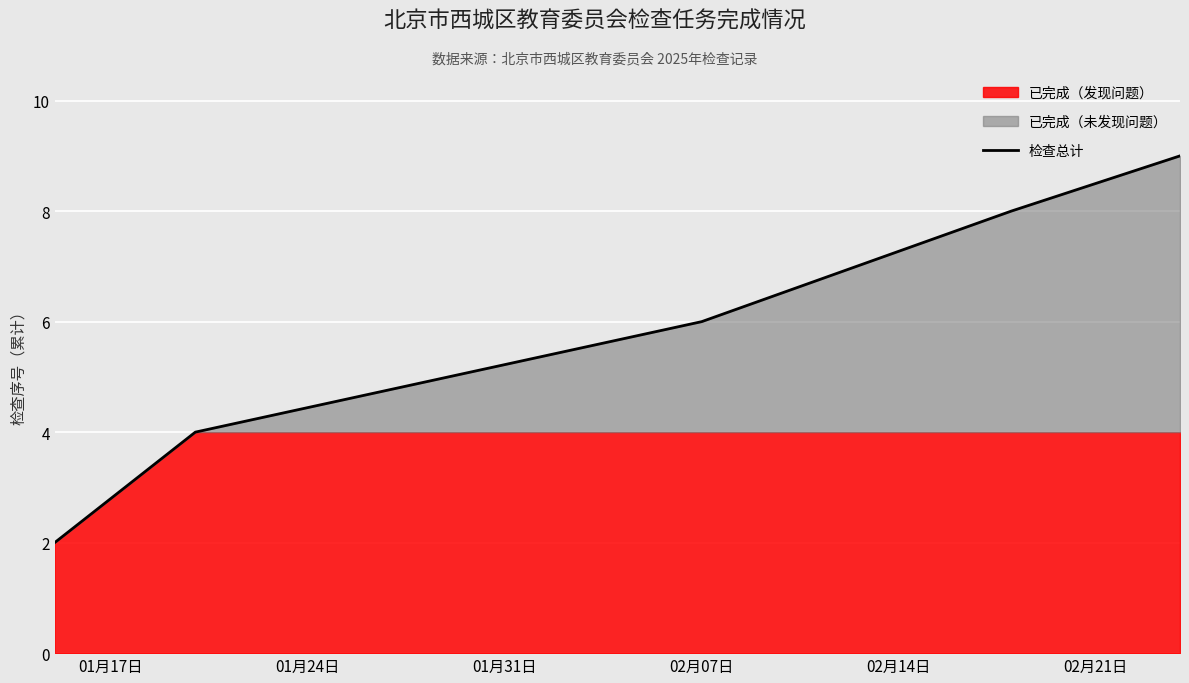

What is the minimum value shown in the chart?

2